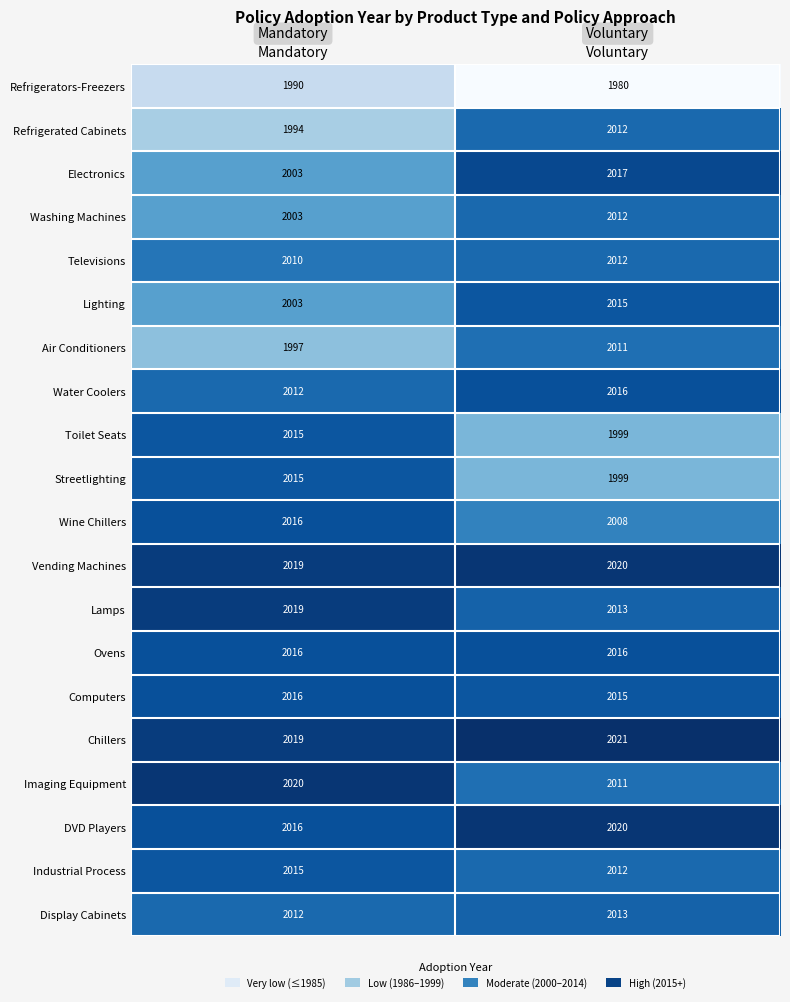

The Chillers series shows 2019 at Mandatory. True or false?

True